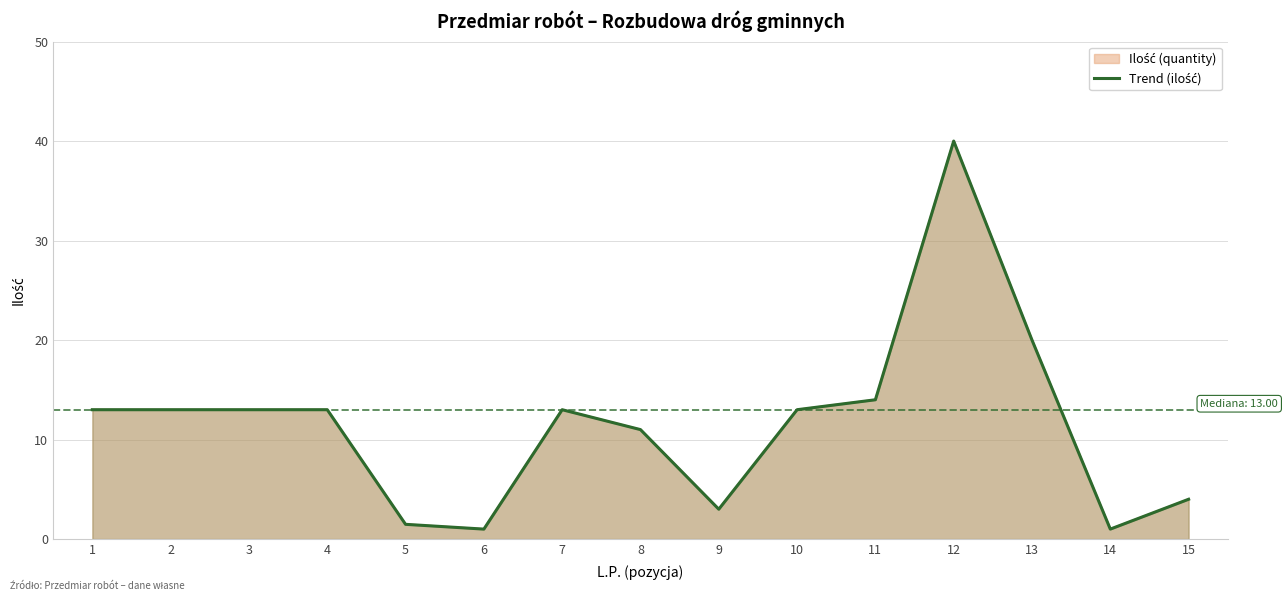

What is the value of the 4th point from the left?

13.0